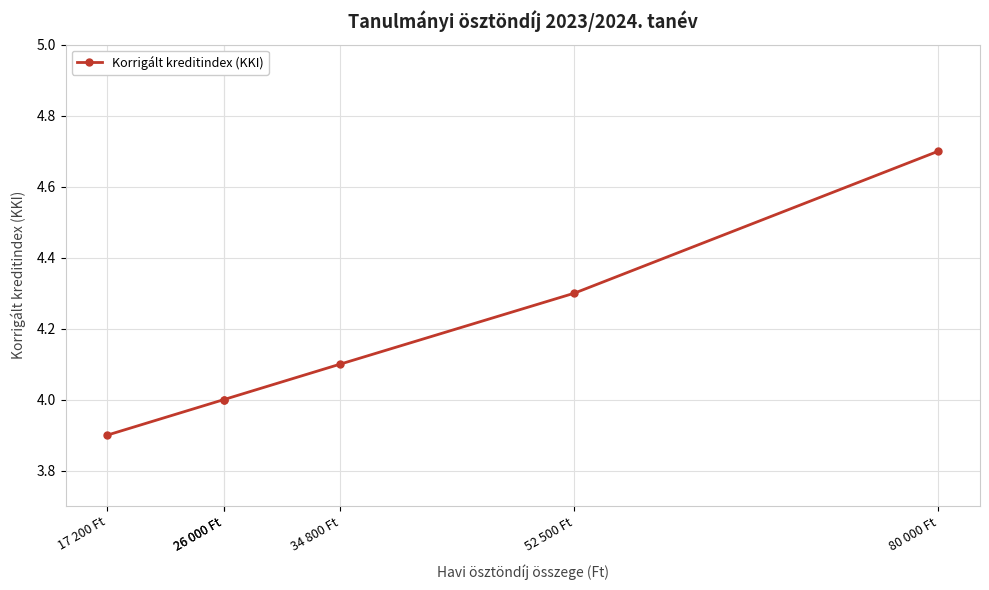

What is the difference between the values at 17 200 Ft and 52 500 Ft?

0.4